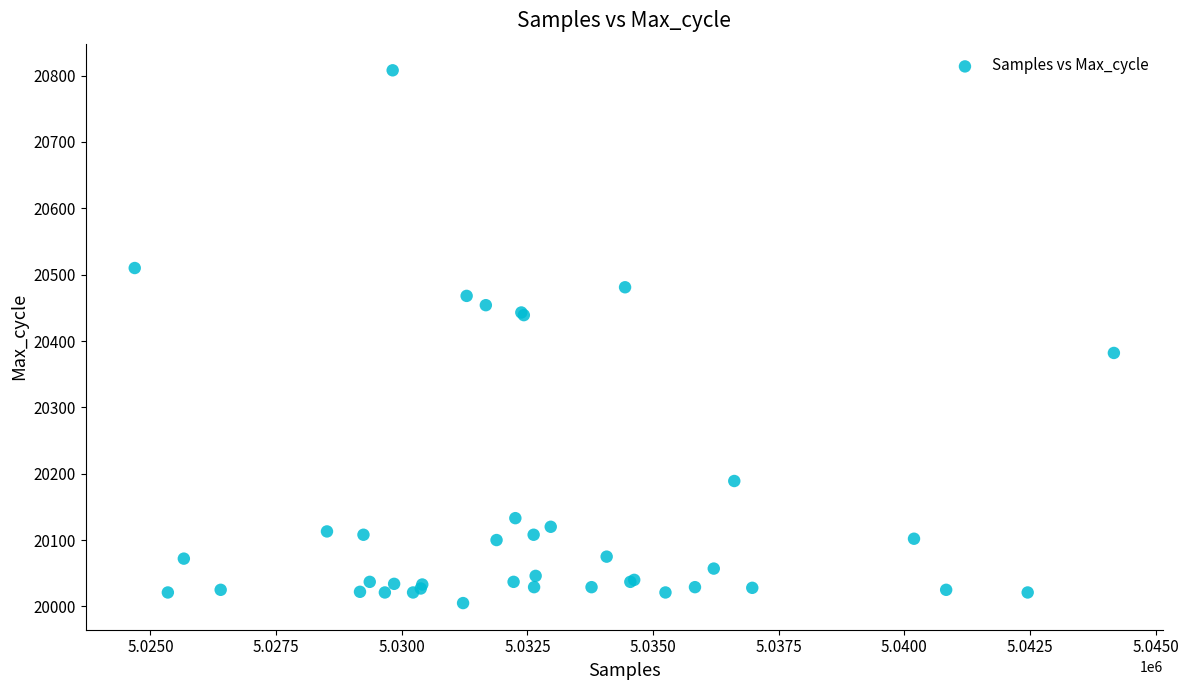

What Y value in the scatter plot is closest to 20406?

20382